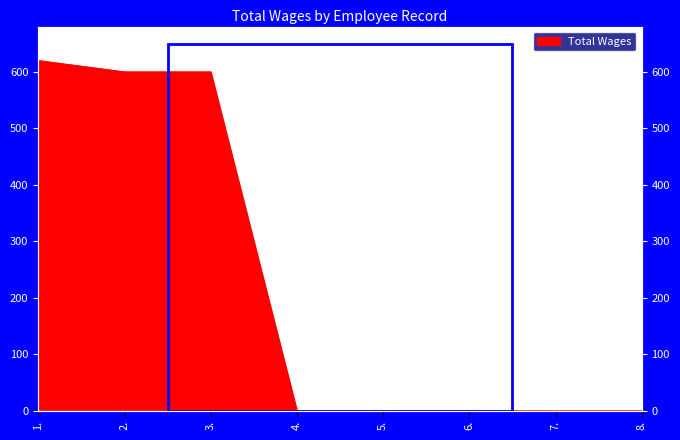

Count the number of data series in this chart.

1